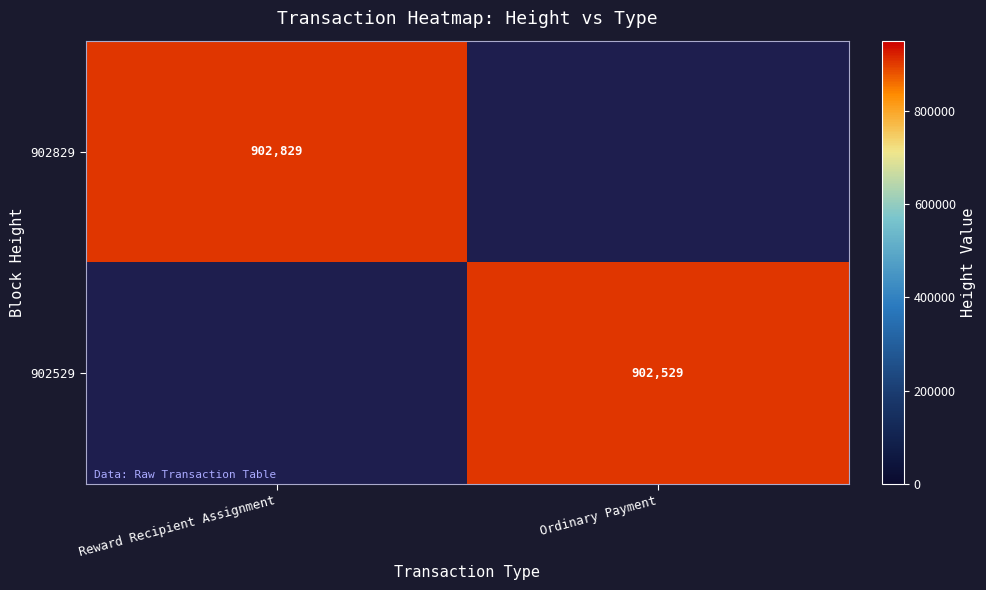

Is the value of 902529 at Ordinary Payment greater than the value of 902829 at Reward Recipient Assignment?

No